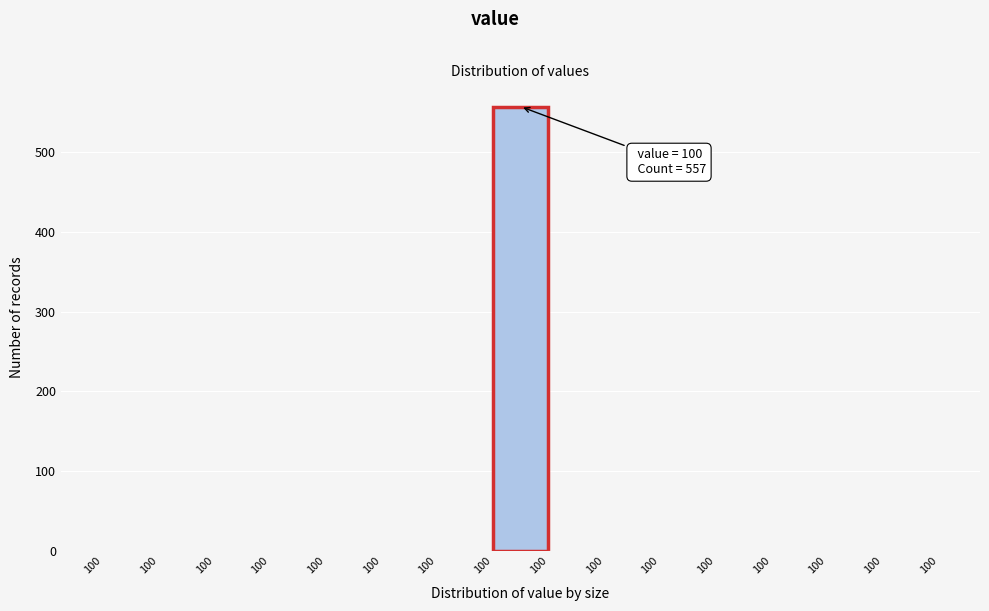

Count the number of categories in the chart.

15